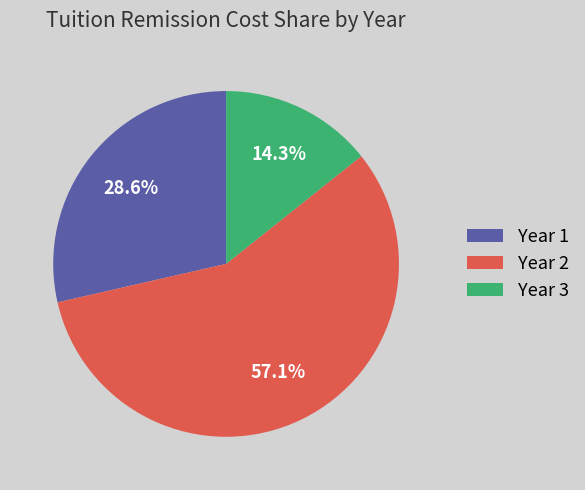

Which slice represents more than half of the pie?

Year 2